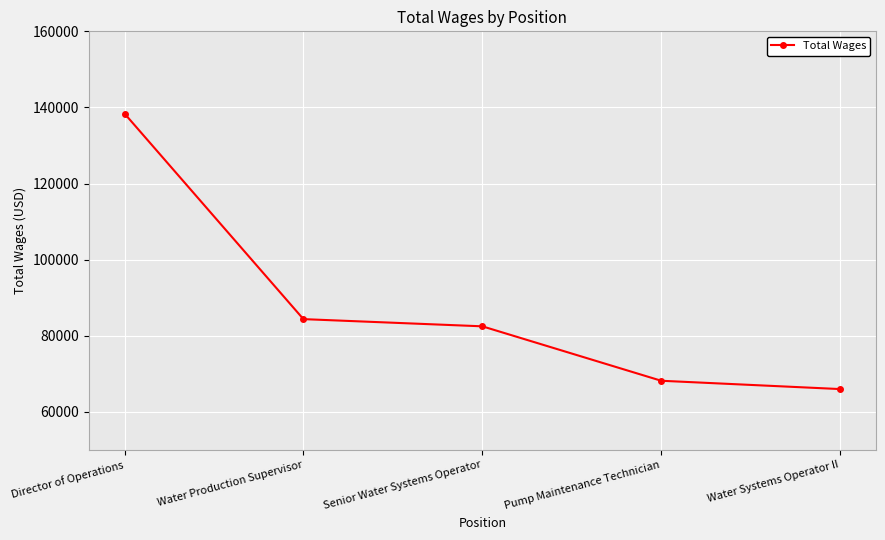

What is the difference between the maximum and second lowest values?

70210